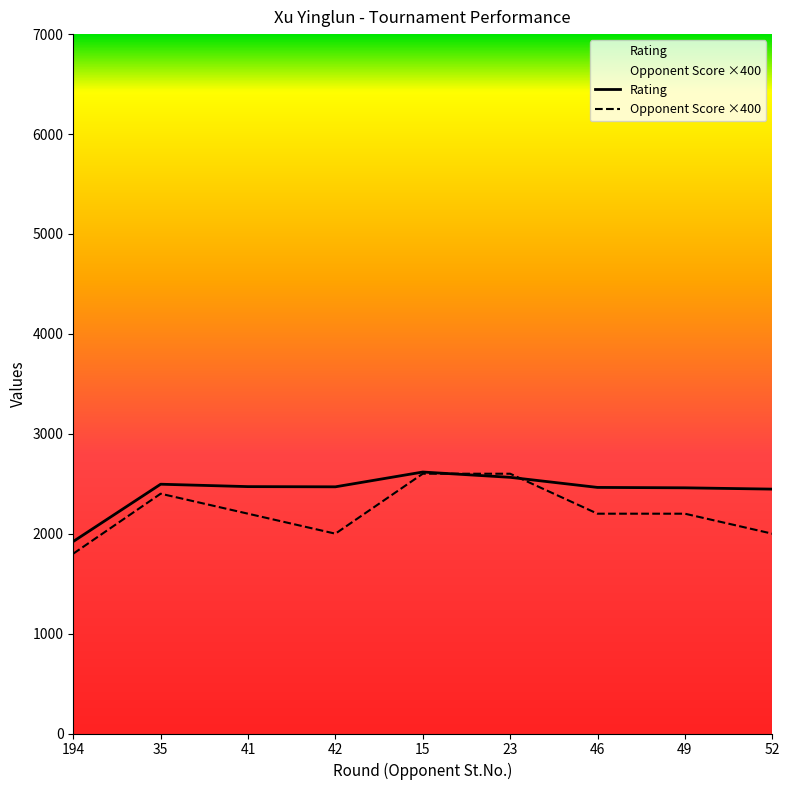

At which category is the sum across all series the highest?

15